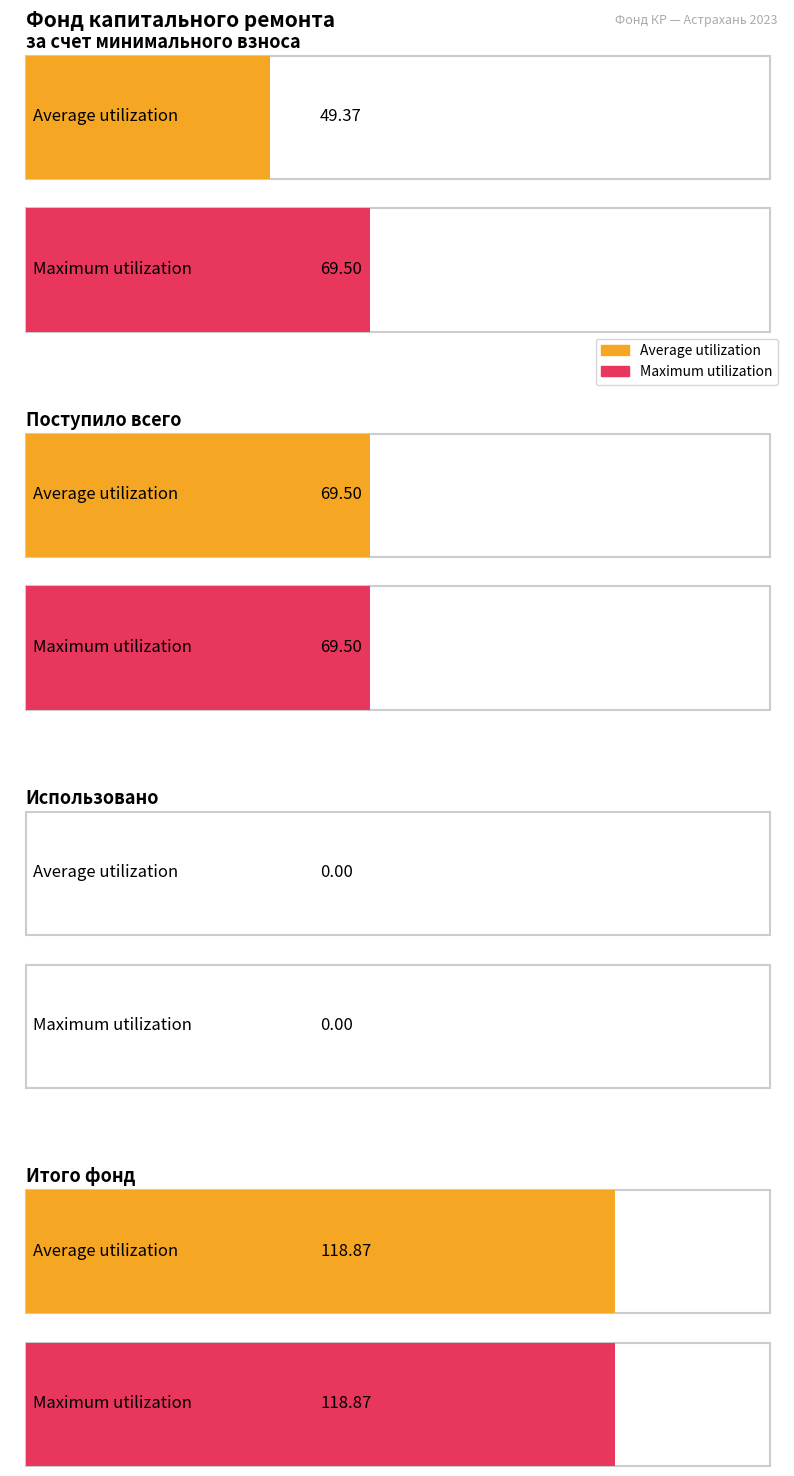

What are all the series names shown in the legend?

Average utilization, Maximum utilization